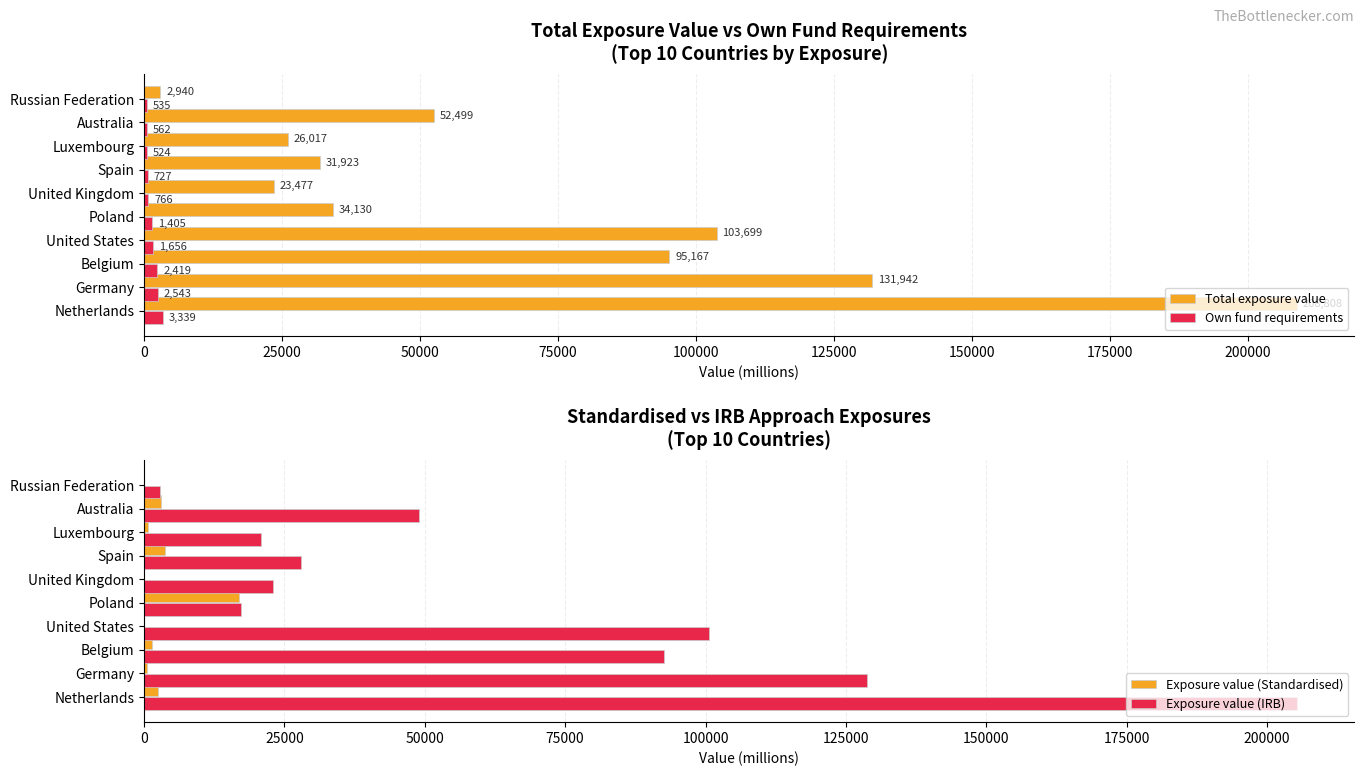

What are all the series names shown in the legend?

Total exposure value, Own fund requirements, Exposure value (Standardised), Exposure value (IRB)